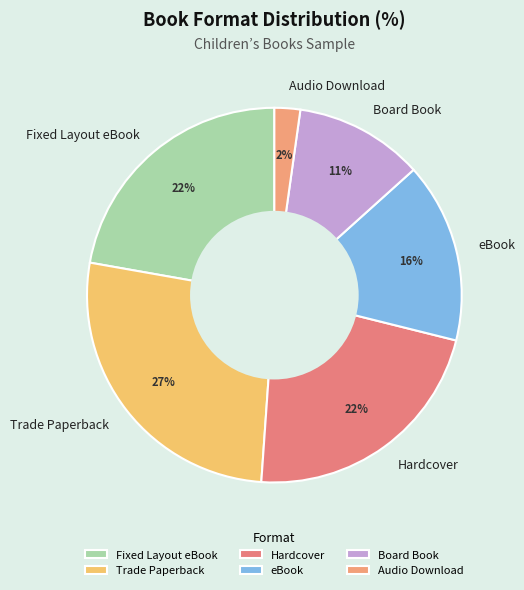

To the nearest percent, what is the difference between the Hardcover and Audio Download slice percentages?

20%